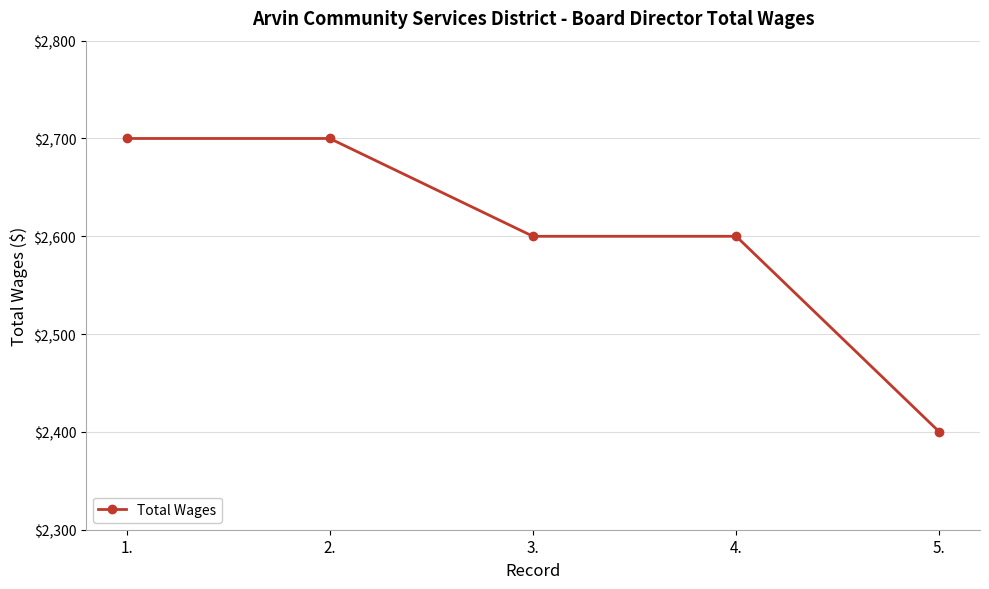

True or false: the data shows 2700 at 1..

True